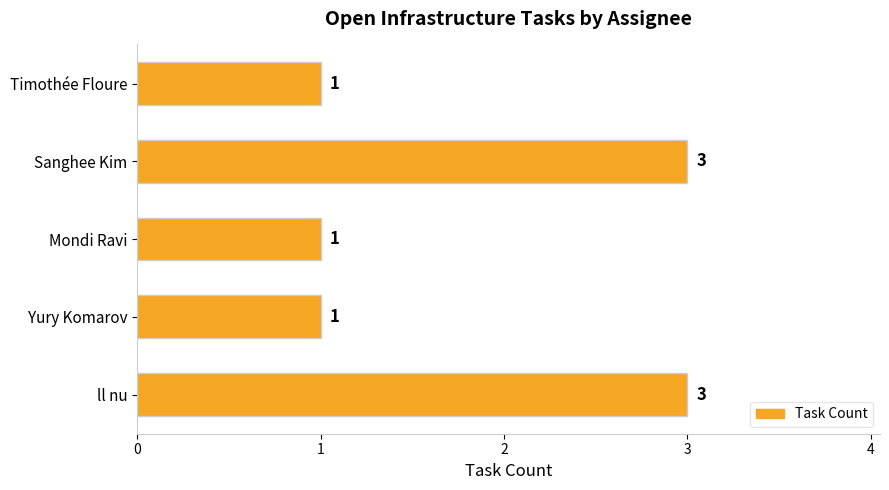

What is the greatest value displayed?

3